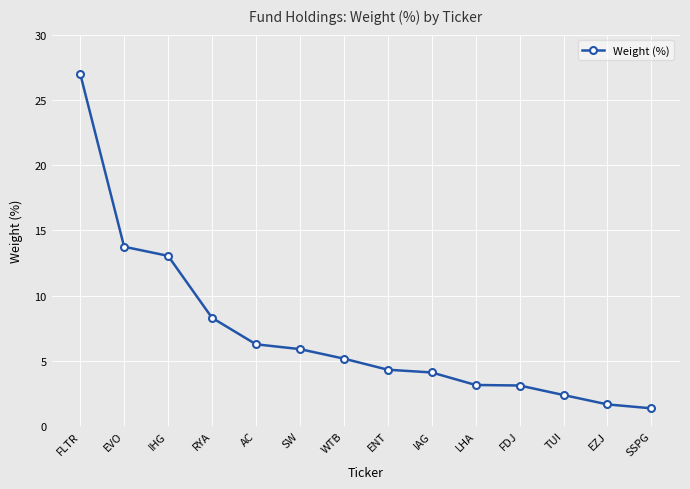

How many lines are shown in the chart?

1